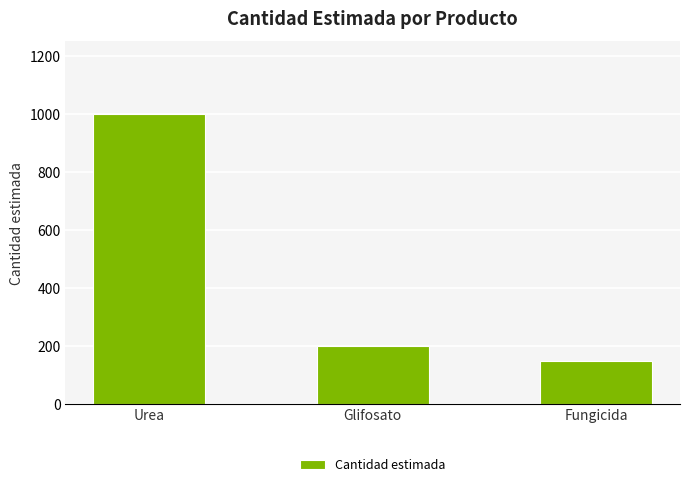

Reading right to left, what are all the values shown in this chart?

Fungicida=150	Glifosato=200	Urea=1000